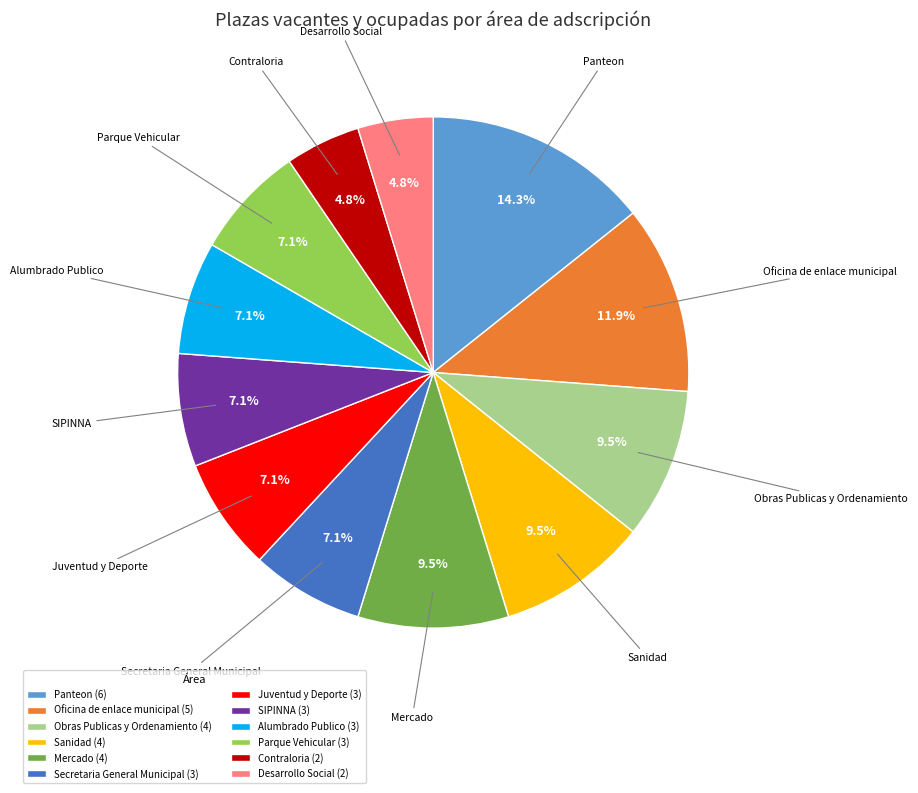

What portion of the pie excludes Contraloria?

95.2%